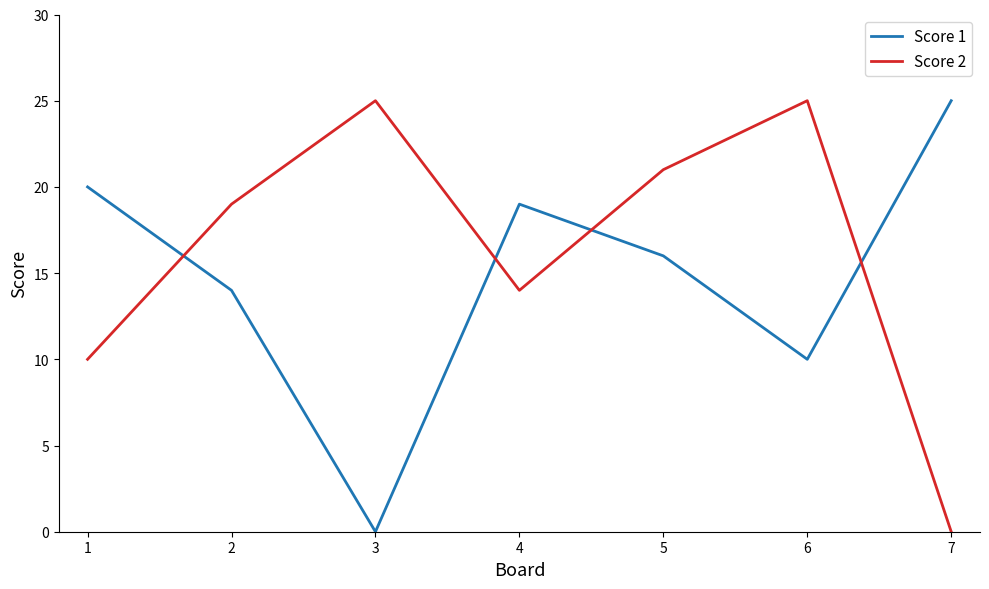

What is the highest value of the Score 1 series?

25